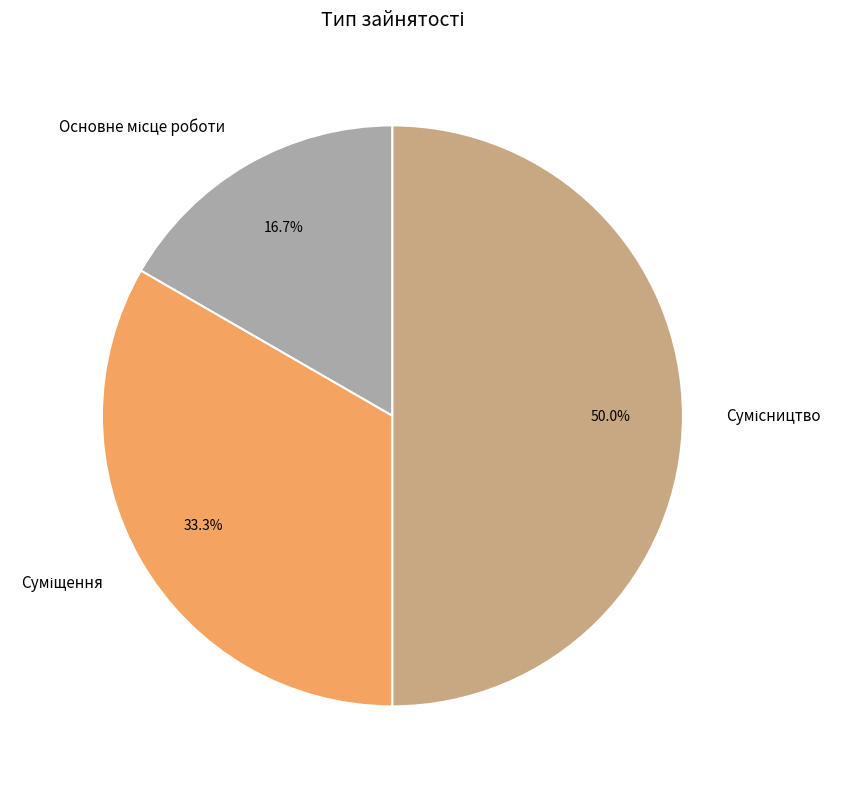

Count the number of slices in the pie.

3